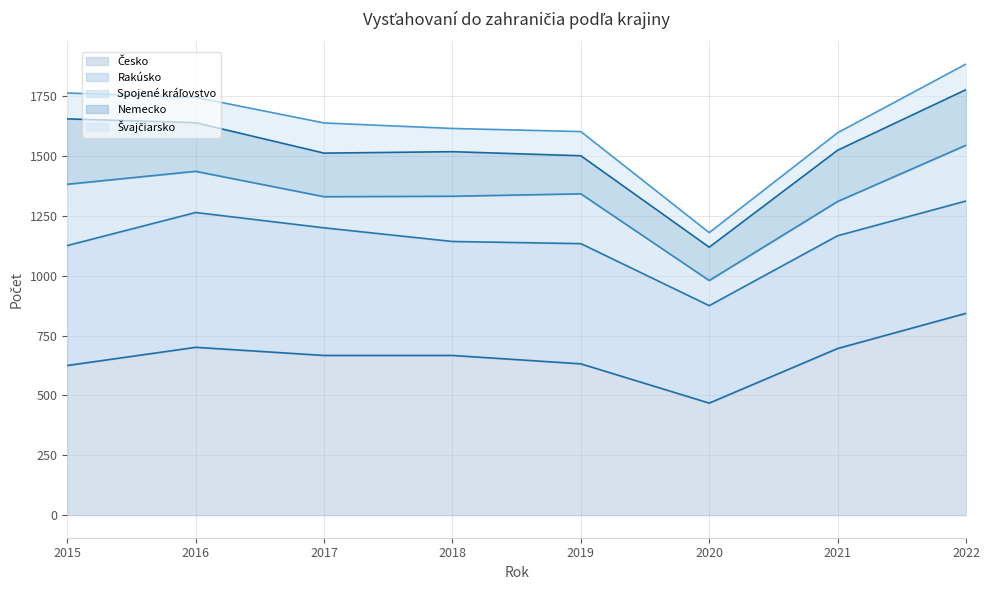

What is the total value across all series at 2017?

1638